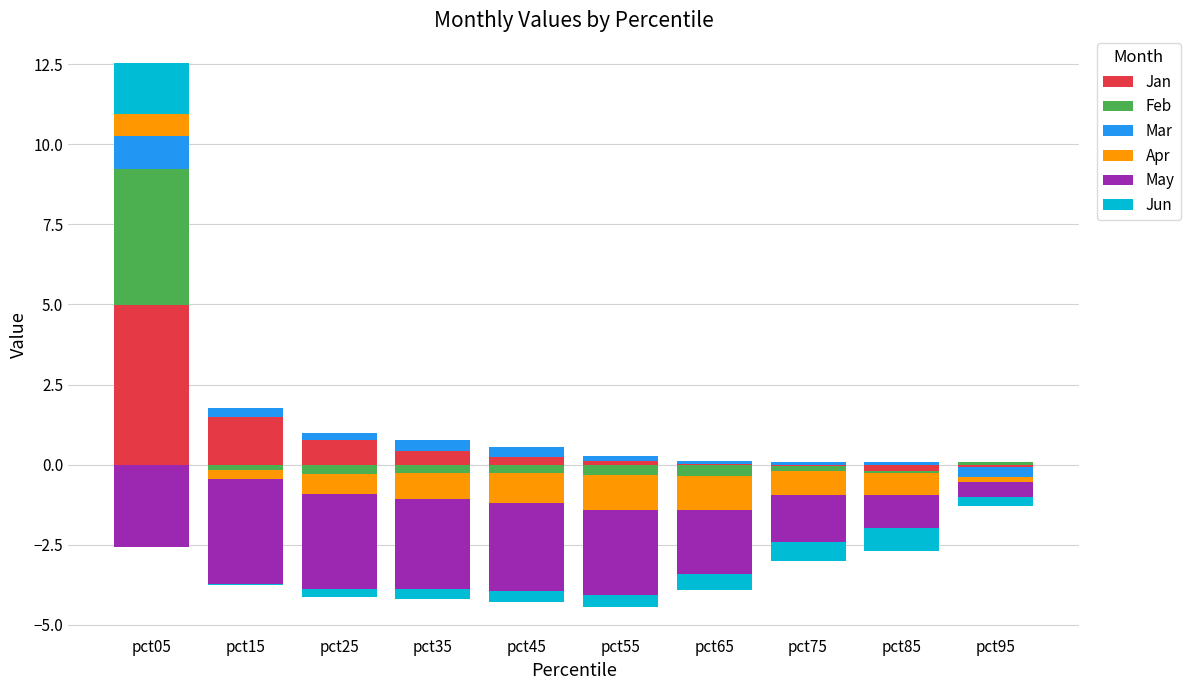

What is the maximum value for Apr?

0.7